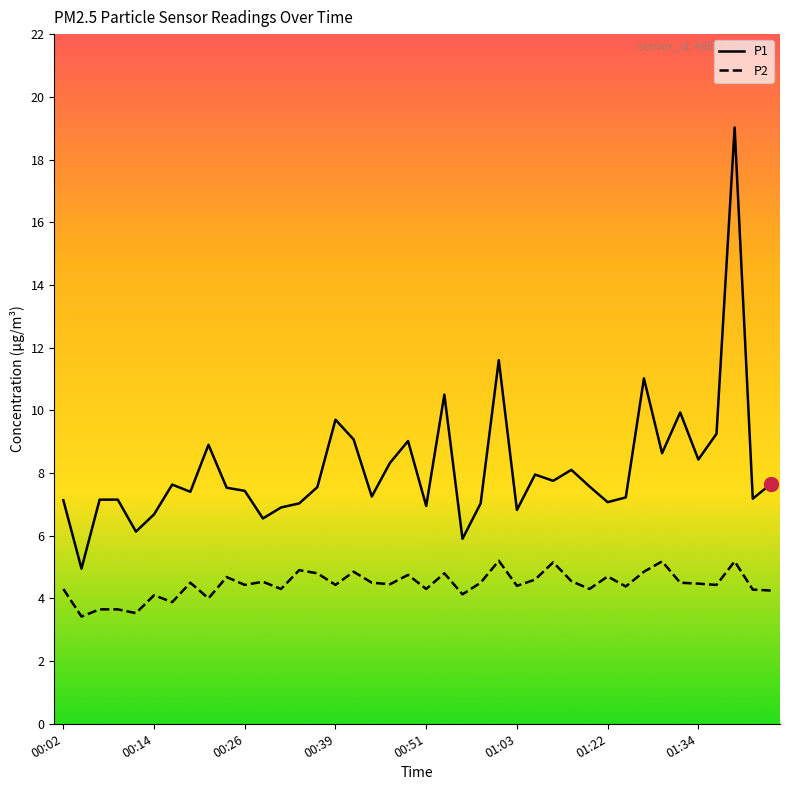

Which series has the widest spread of values?

P1